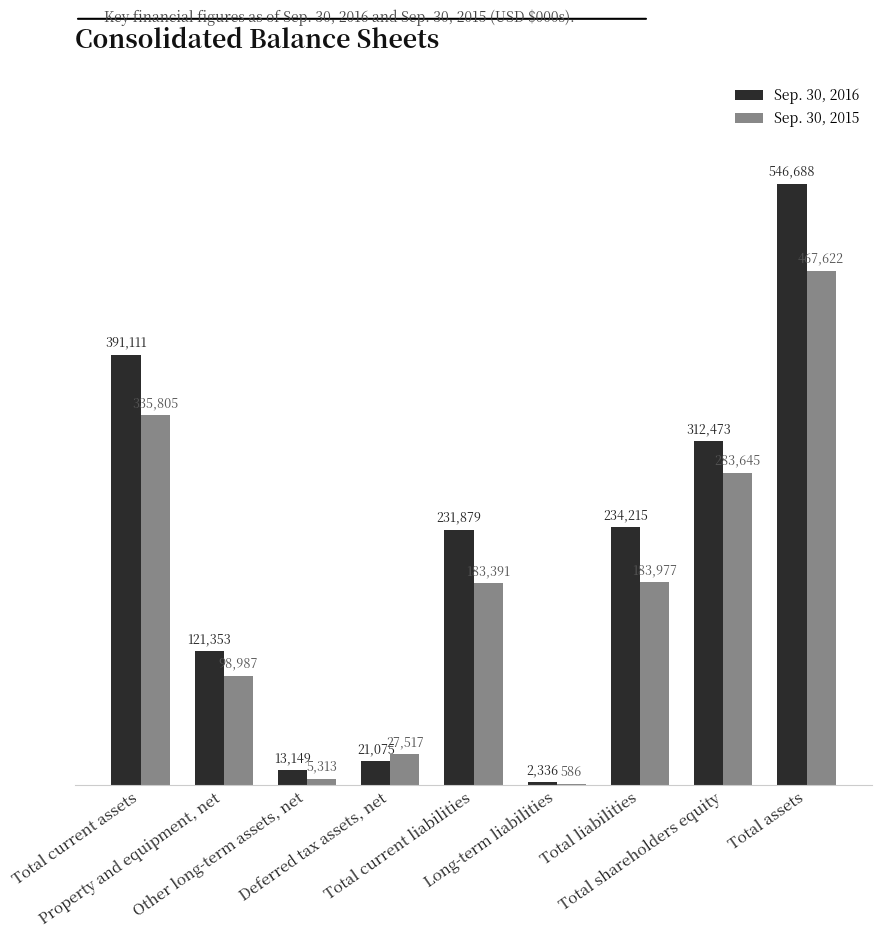

What is the sum of all Sep. 30, 2016 values?

1874279